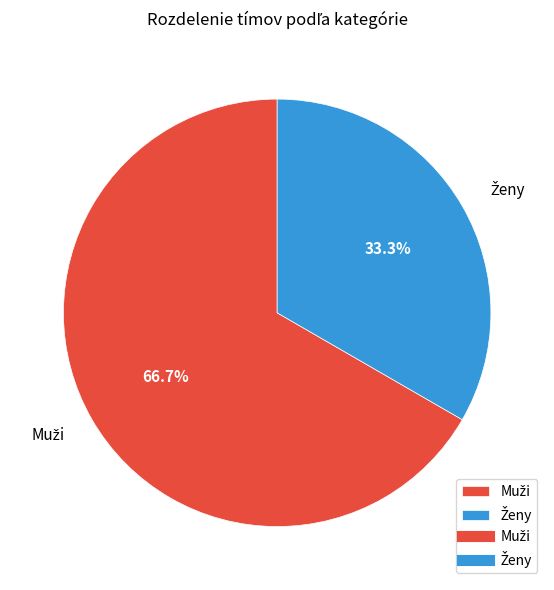

Does any single category account for the majority?

Yes